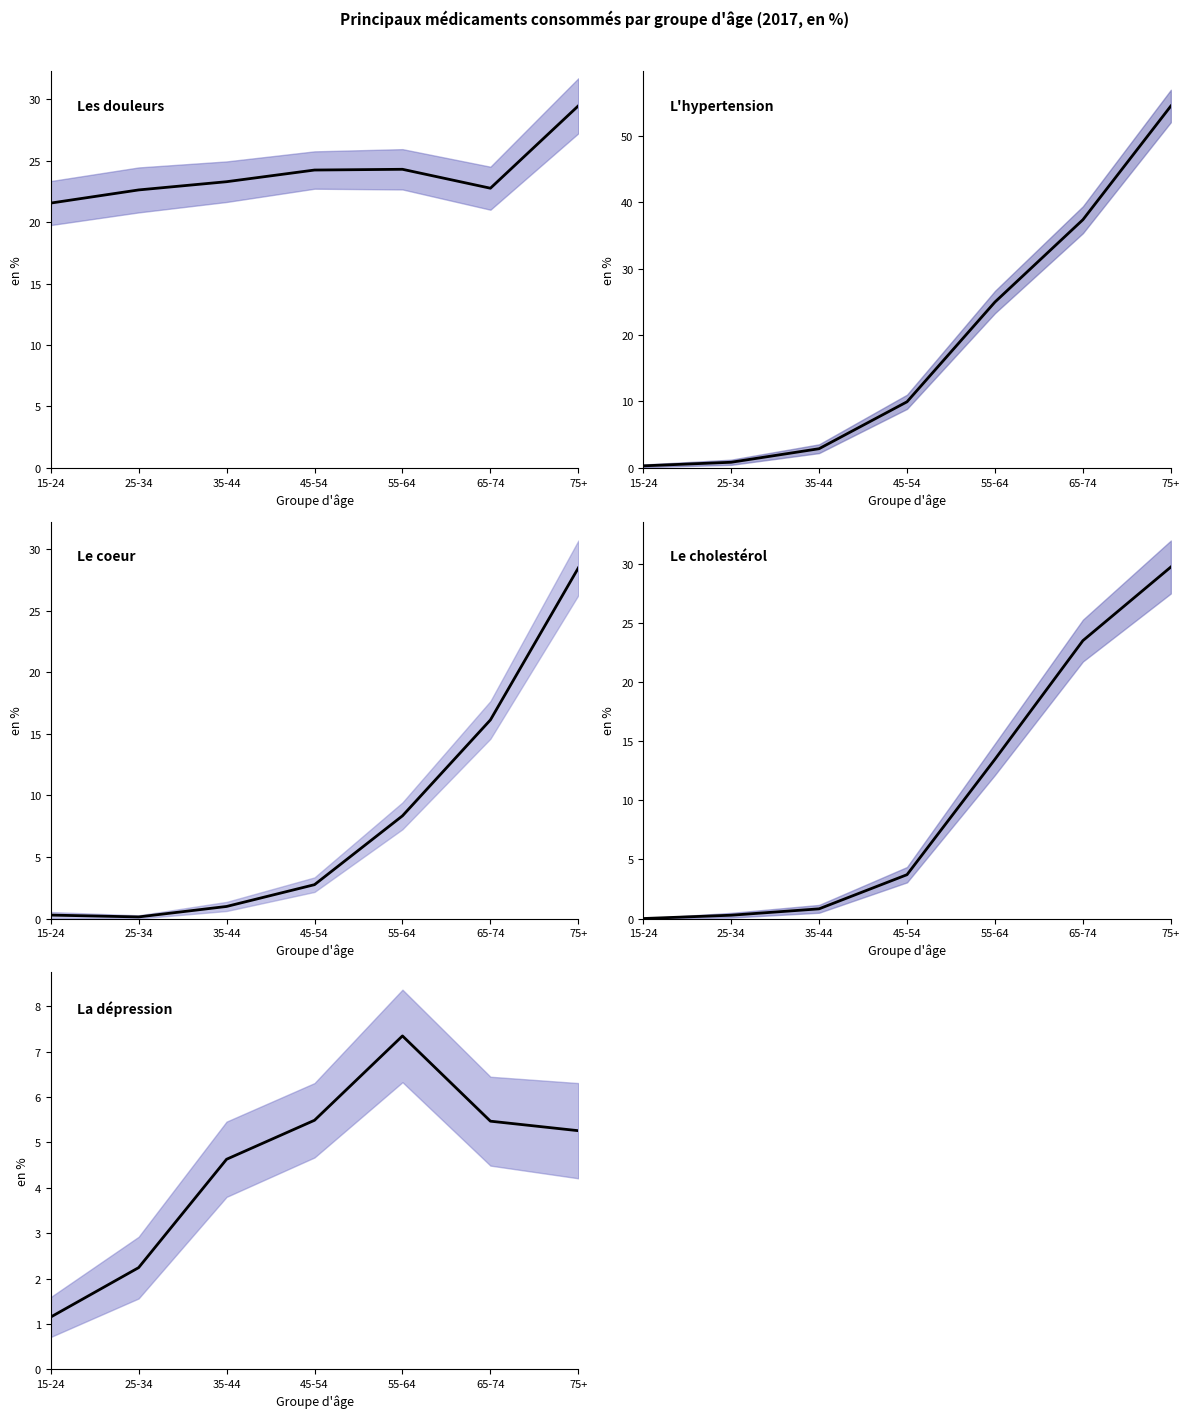

True or false: Médicament contre le cholestérol (mean) has more than 0 points higher than both neighbors.

False